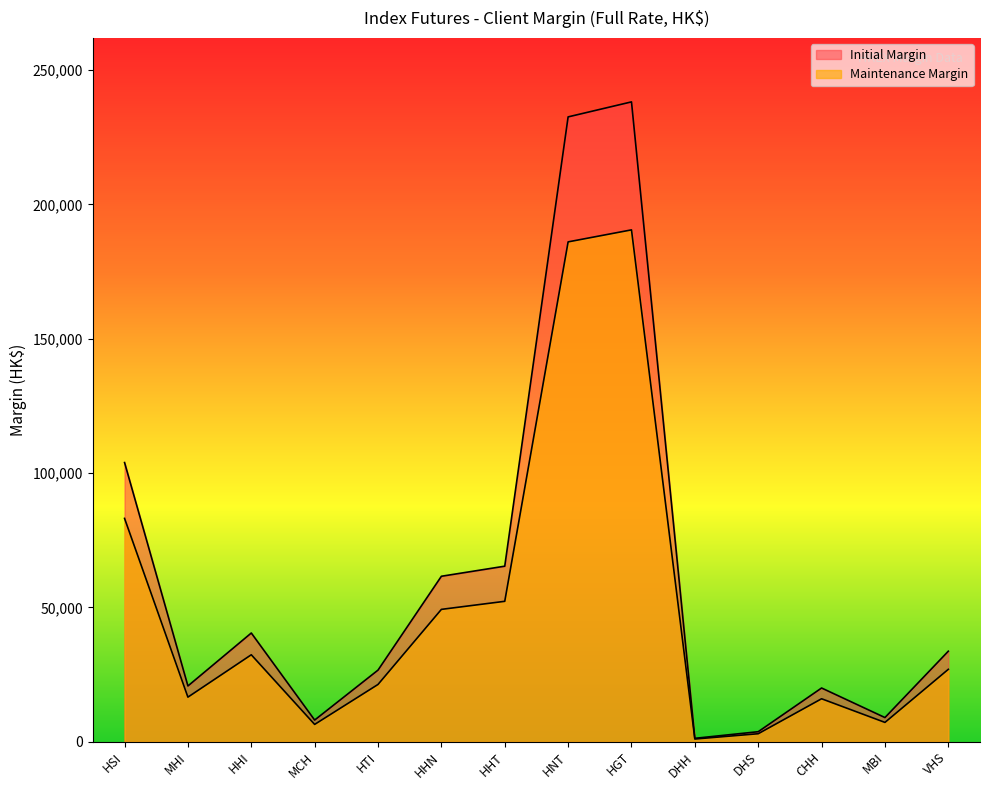

Reading left to right, transcribe all the data shown in this chart.

Maintenance Margin: 83151	16629	32398	6479	21354	49294	52295	186072	190540	1041	3010	16023	7224	26982
Initial Margin: 103939	20787	40498	8099	26693	61618	65369	232590	238176	1302	3763	20029	9030	33728